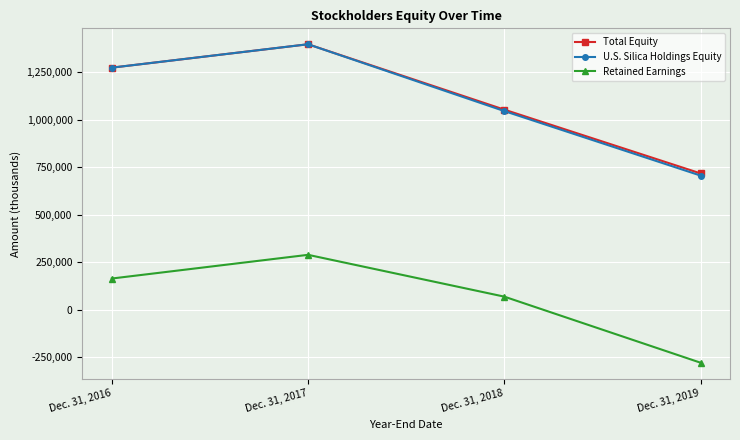

What are all the series names shown in the legend?

Total Equity, U.S. Silica Holdings Equity, Retained Earnings